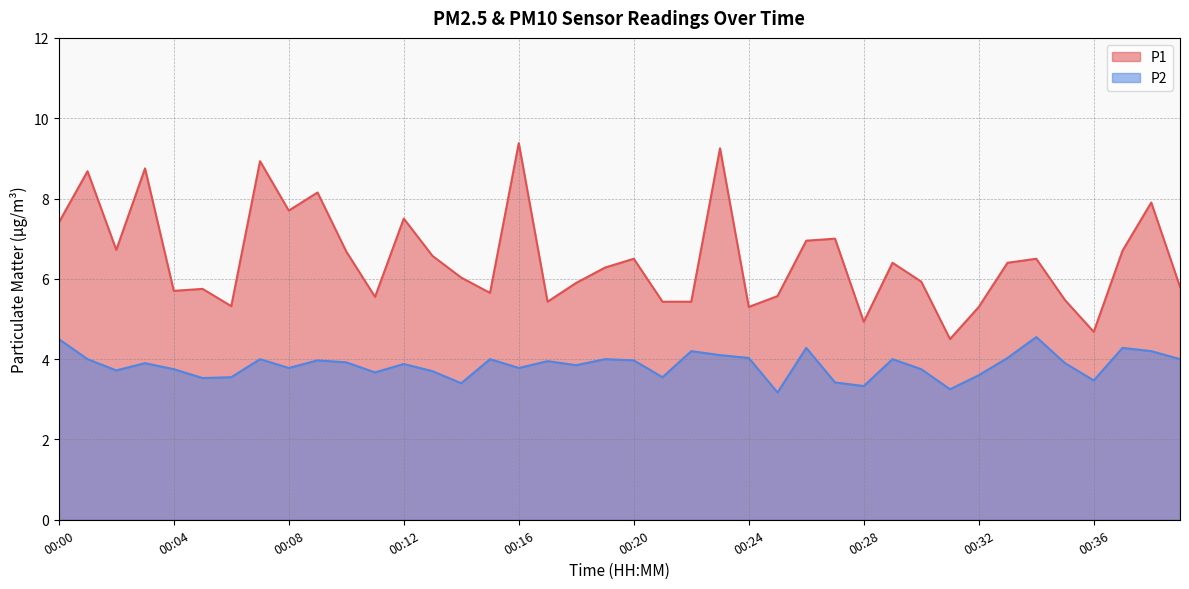

Which label corresponds to the largest value in the chart?

00:16